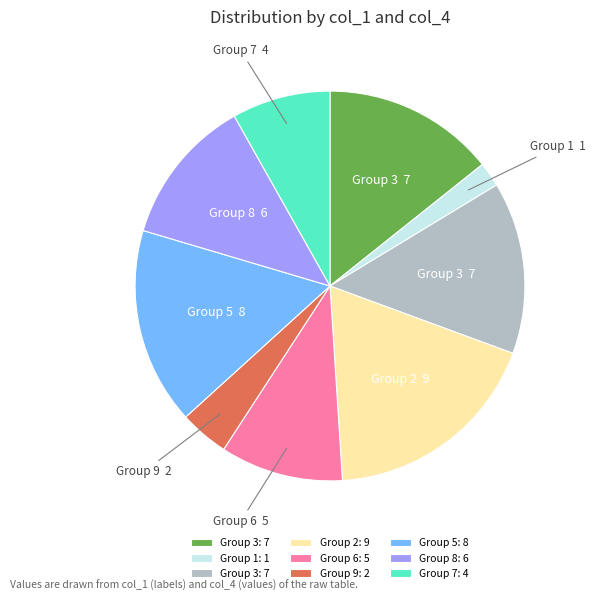

Is there a majority slice in this chart?

No